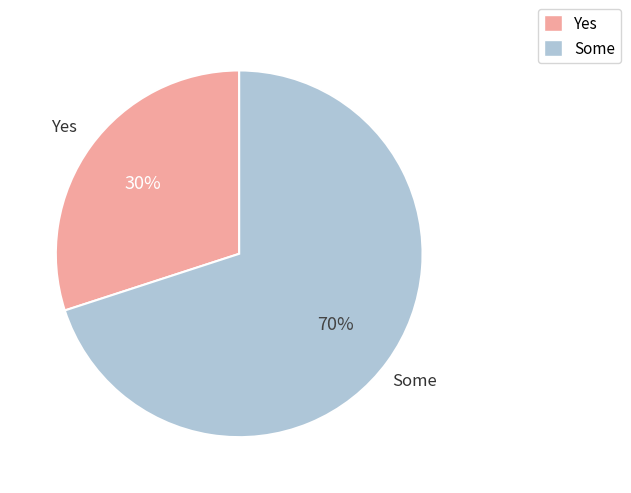

Does any single category account for the majority?

Yes